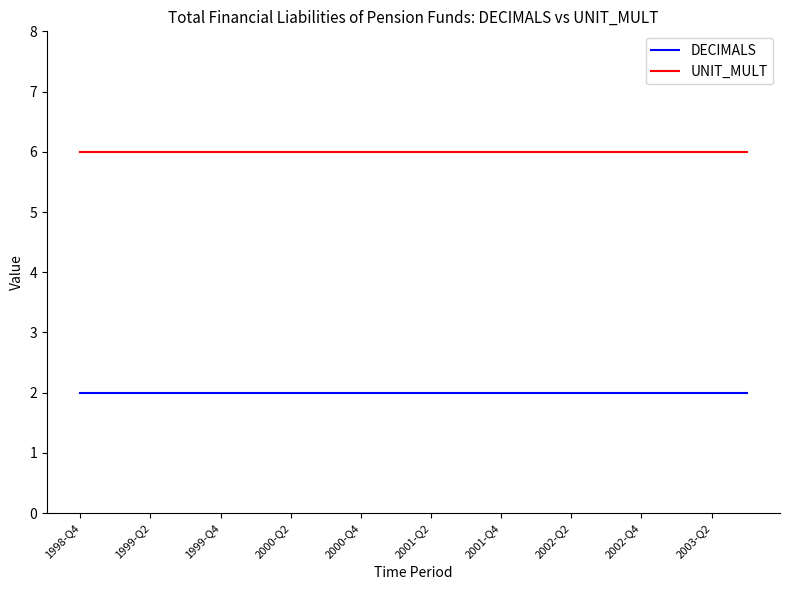

What is the minimum value for UNIT_MULT?

6